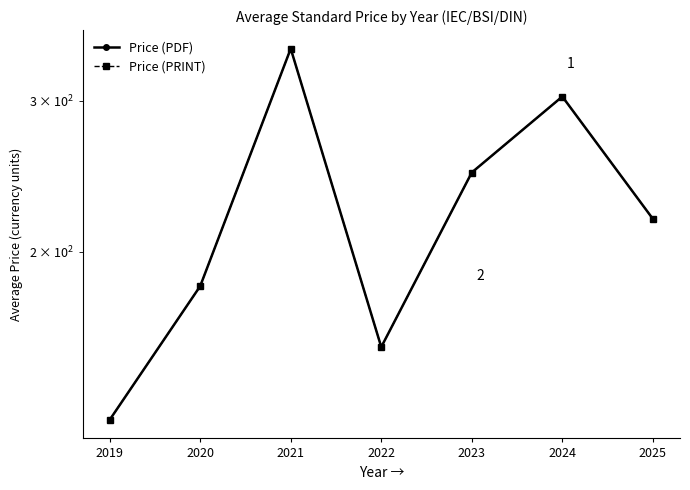

Which series changed the most between 2020 and 2024?

Price (PDF)